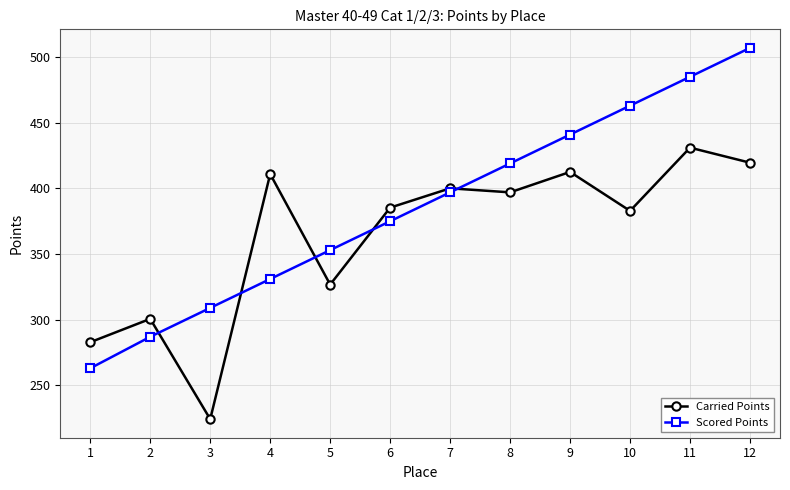

List the series in order of their overall mean, lowest first.

Carried Points, Scored Points